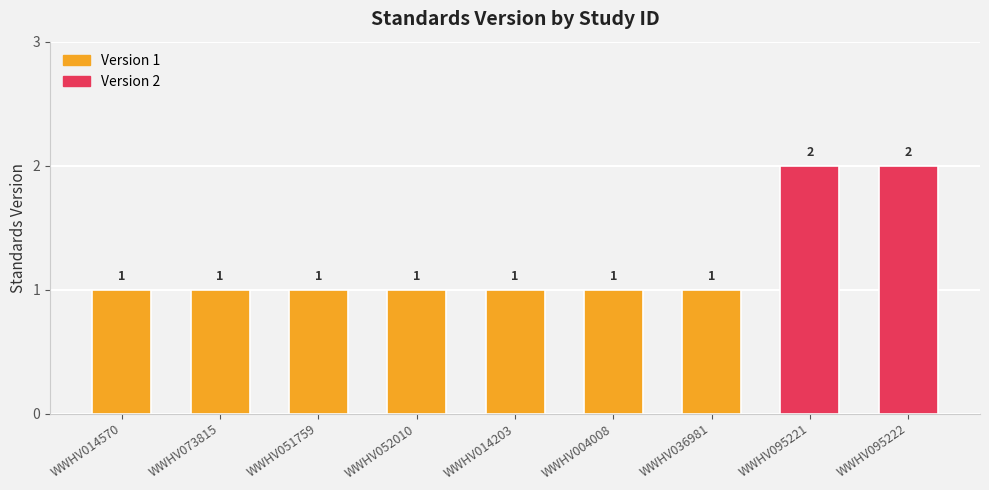

How many values are between 1 and 2?

9